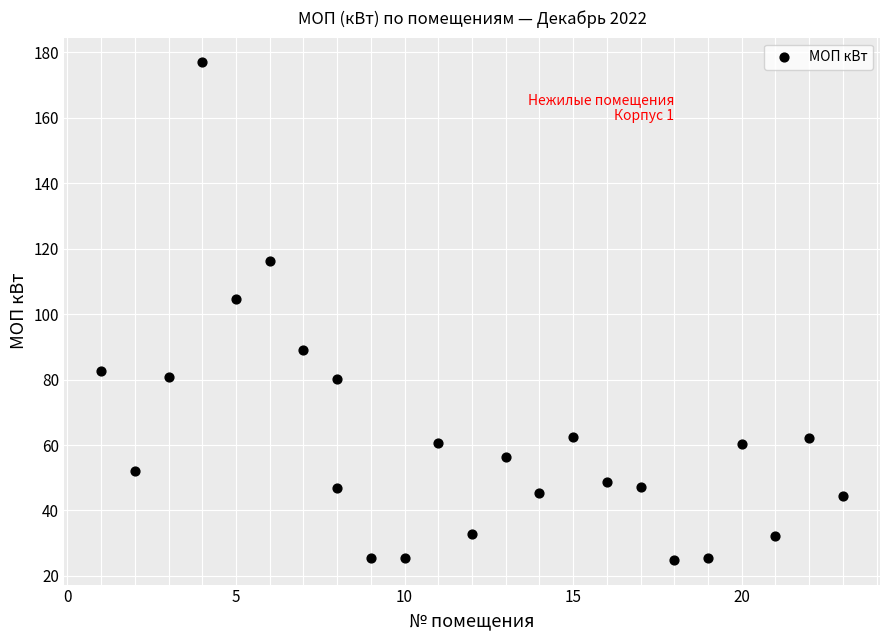

What Y value in the scatter plot is closest to 100?

104.6